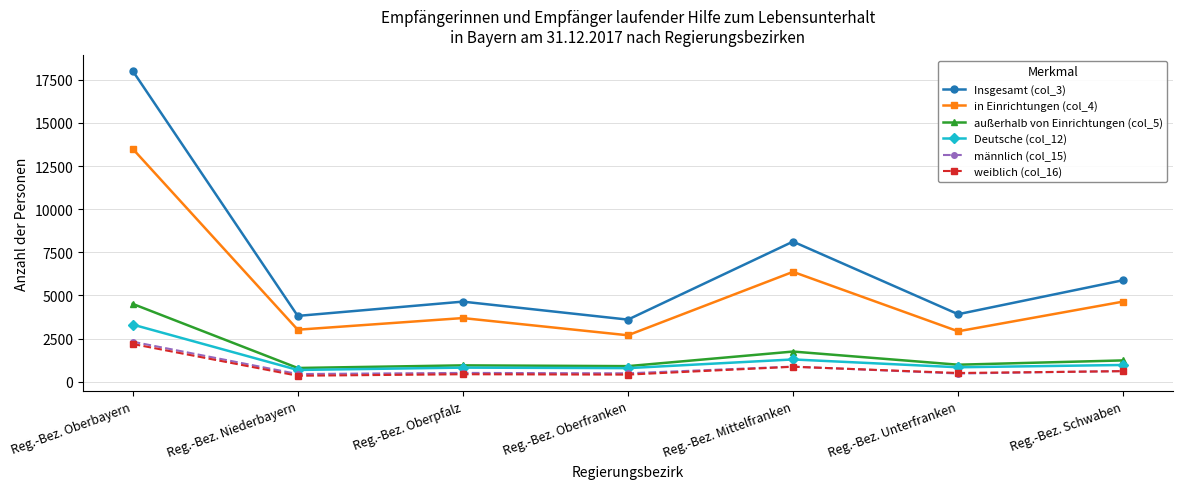

What are all the series names shown in the legend?

Insgesamt (col_3), in Einrichtungen (col_4), außerhalb von Einrichtungen (col_5), Deutsche (col_12), männlich (col_15), weiblich (col_16)